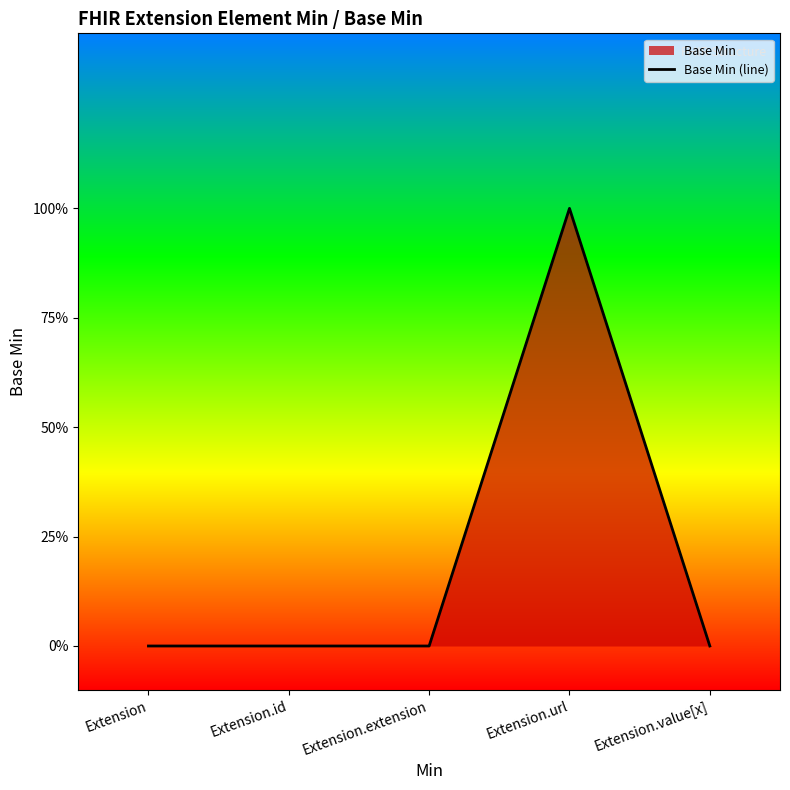

The chart shows a value of 0 at Extension.value[x]. True or false?

True